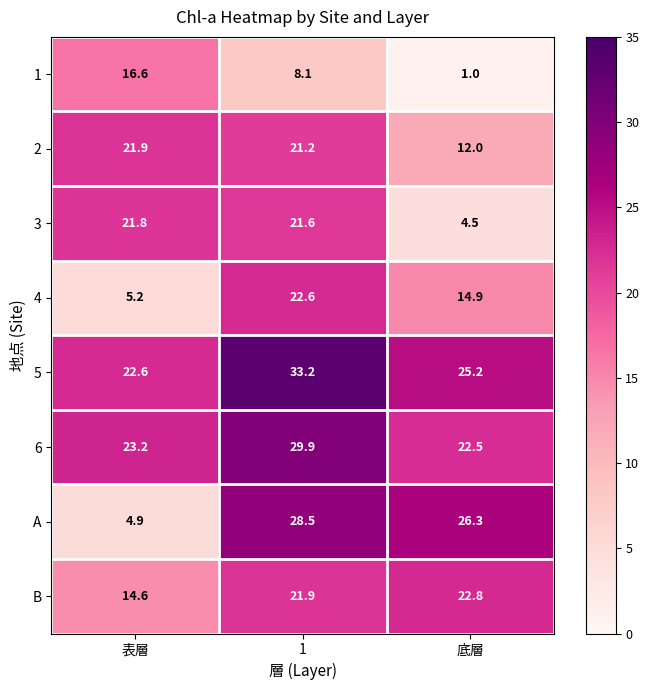

How many distinct data groups are displayed?

8